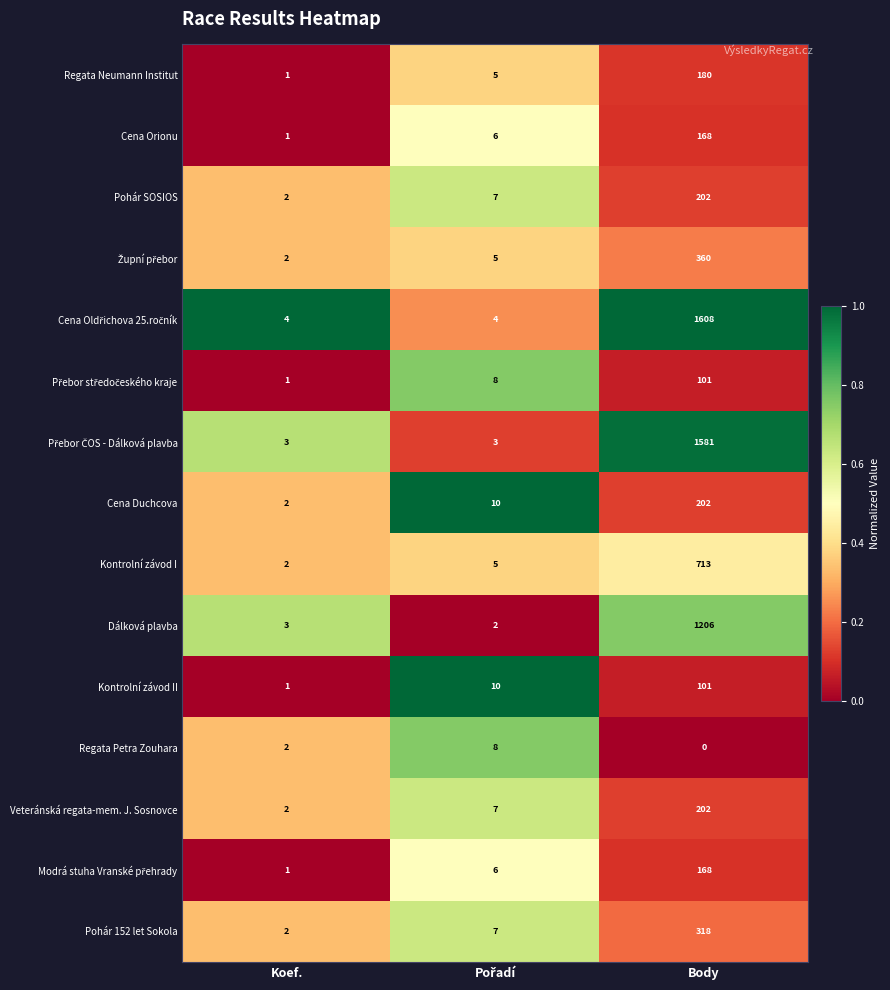

Is it true that Pohár 152 let Sokola equals 3 at Koef.?

False